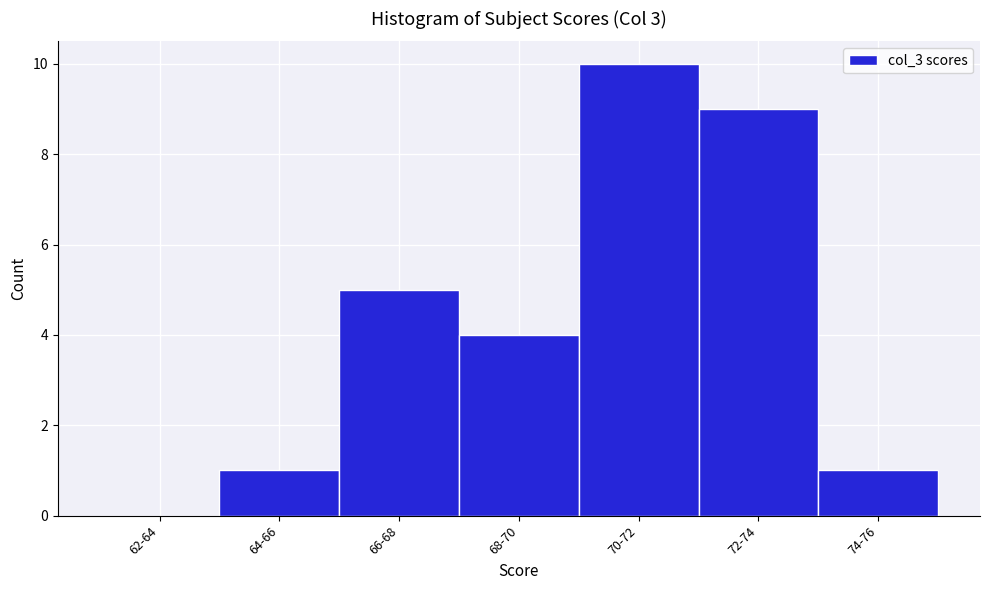

Reading right to left, extract all data points from this chart.

74-76=1	72-74=9	70-72=10	68-70=4	66-68=5	64-66=1	62-64=0